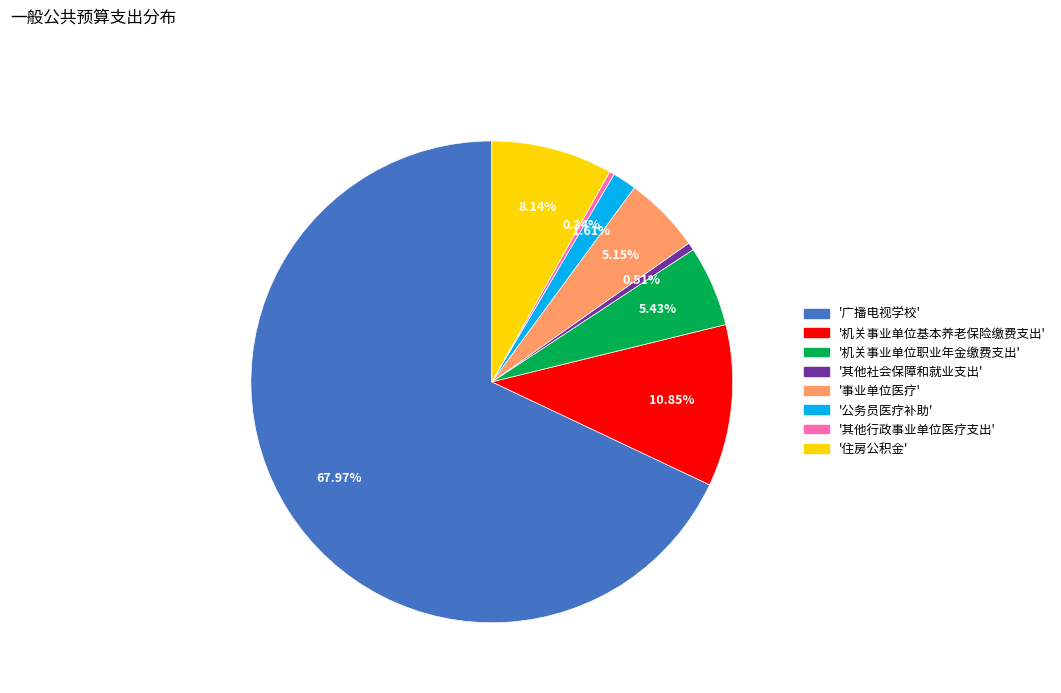

Is there a majority slice in this chart?

Yes